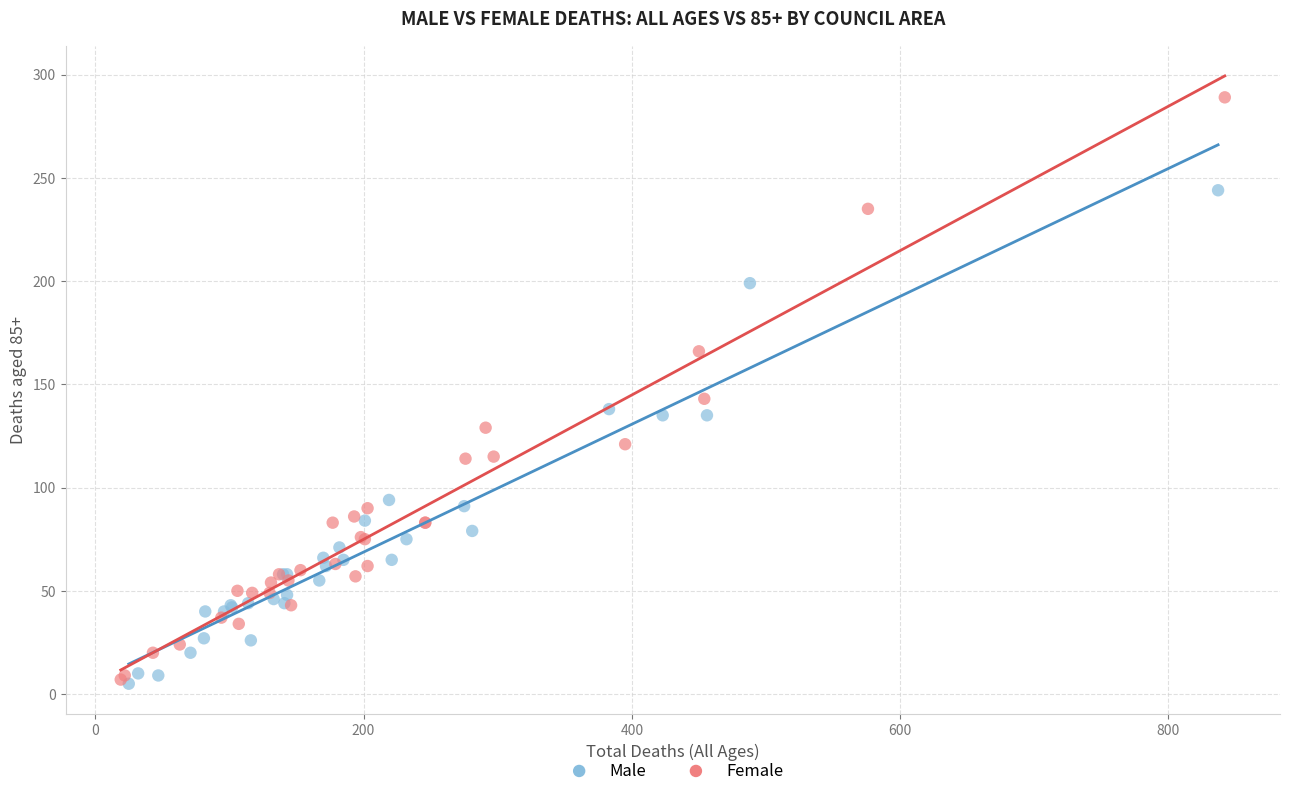

Which series has the largest Y range (max minus min)?

Female